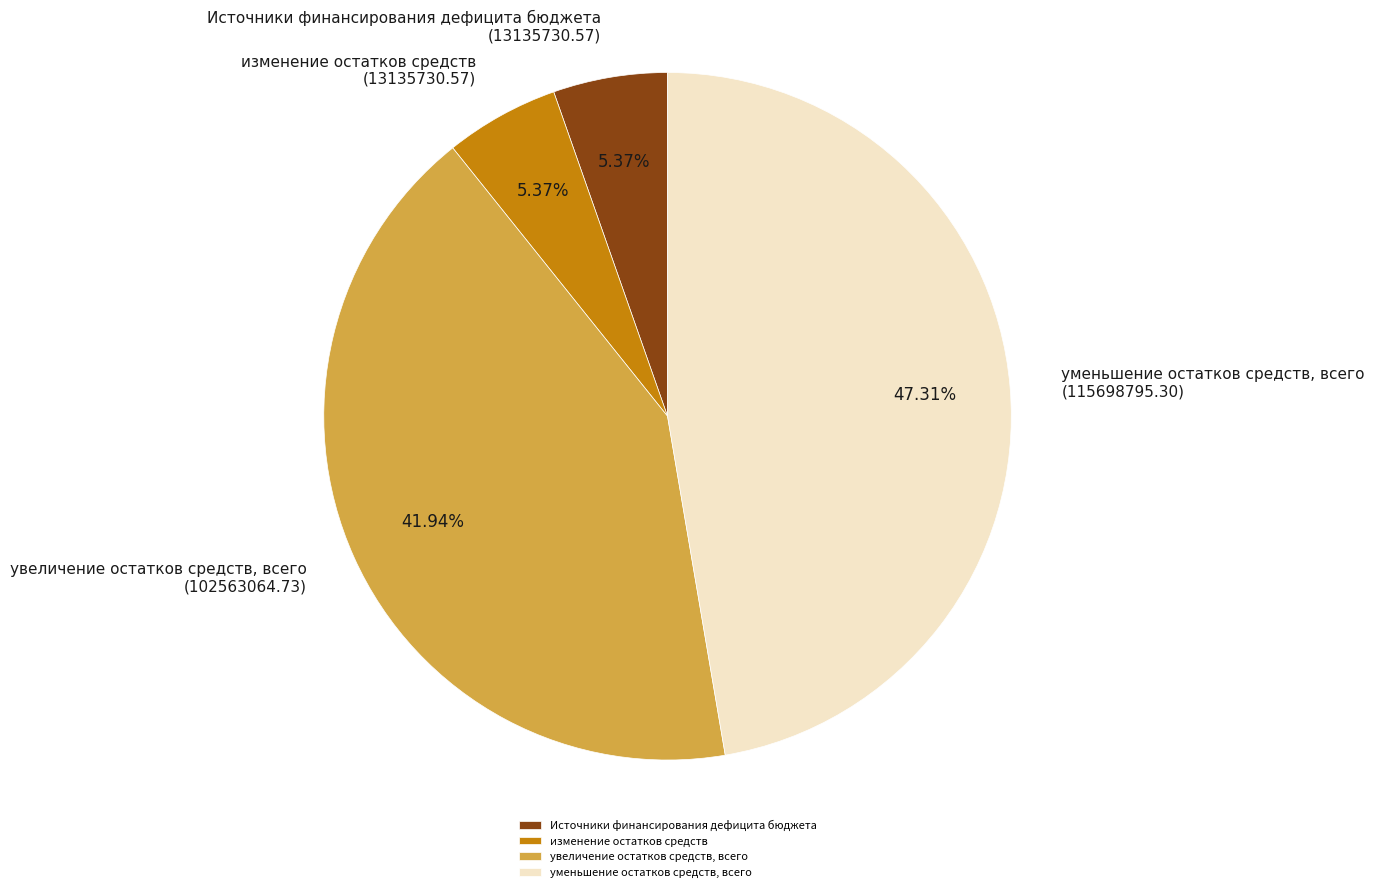

Which has a higher value, Источники финансирования дефицита бюджета or уменьшение остатков средств, всего?

уменьшение остатков средств, всего